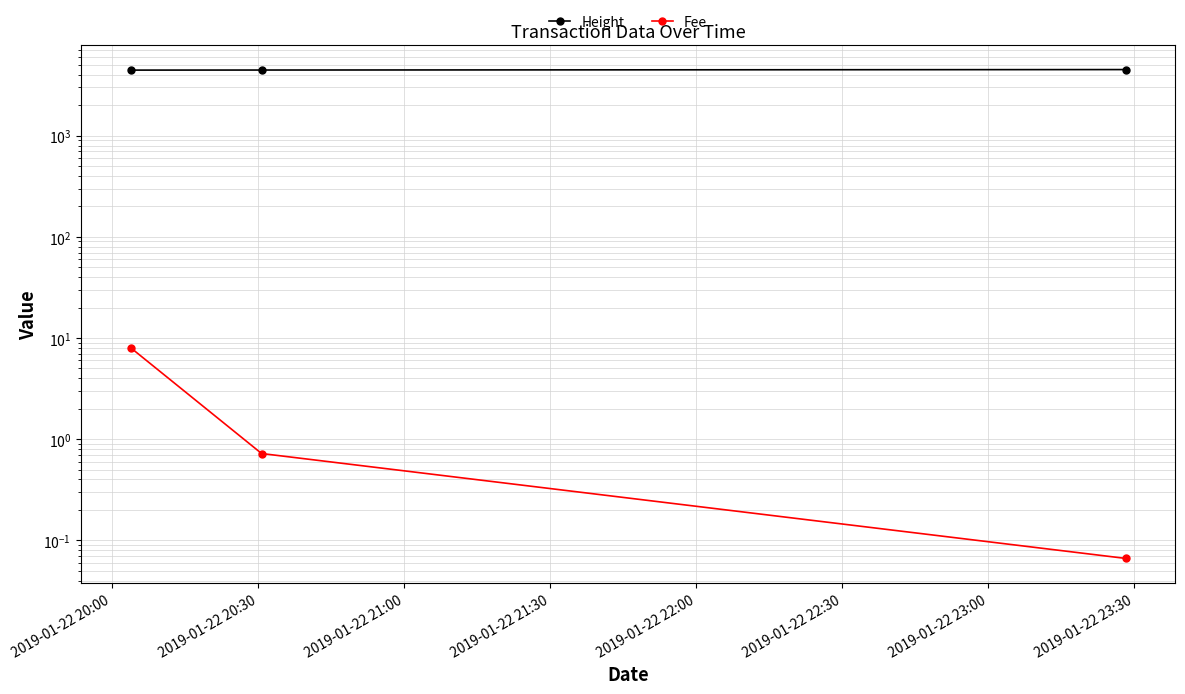

Where is Fee nearest to the value 4?

2019-01-22 20:30